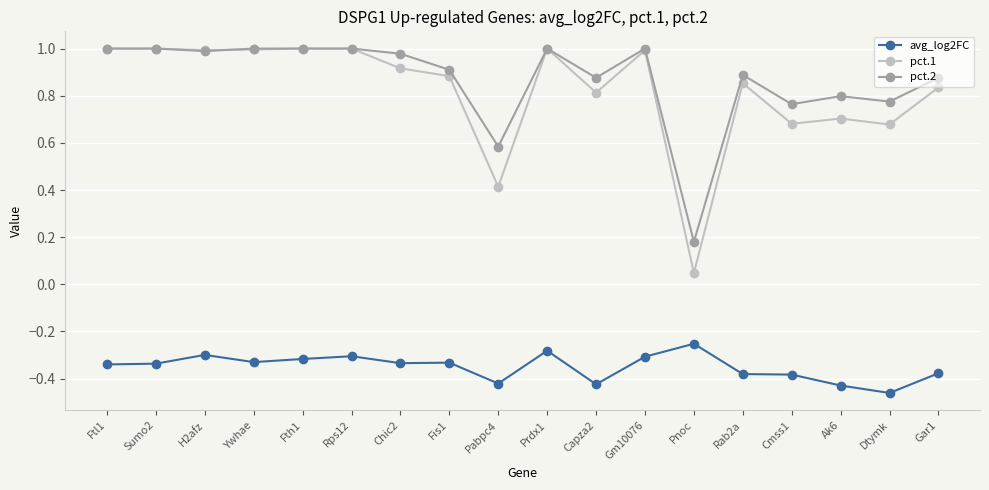

True or false: pct.2 and avg_log2FC cross at least once.

False